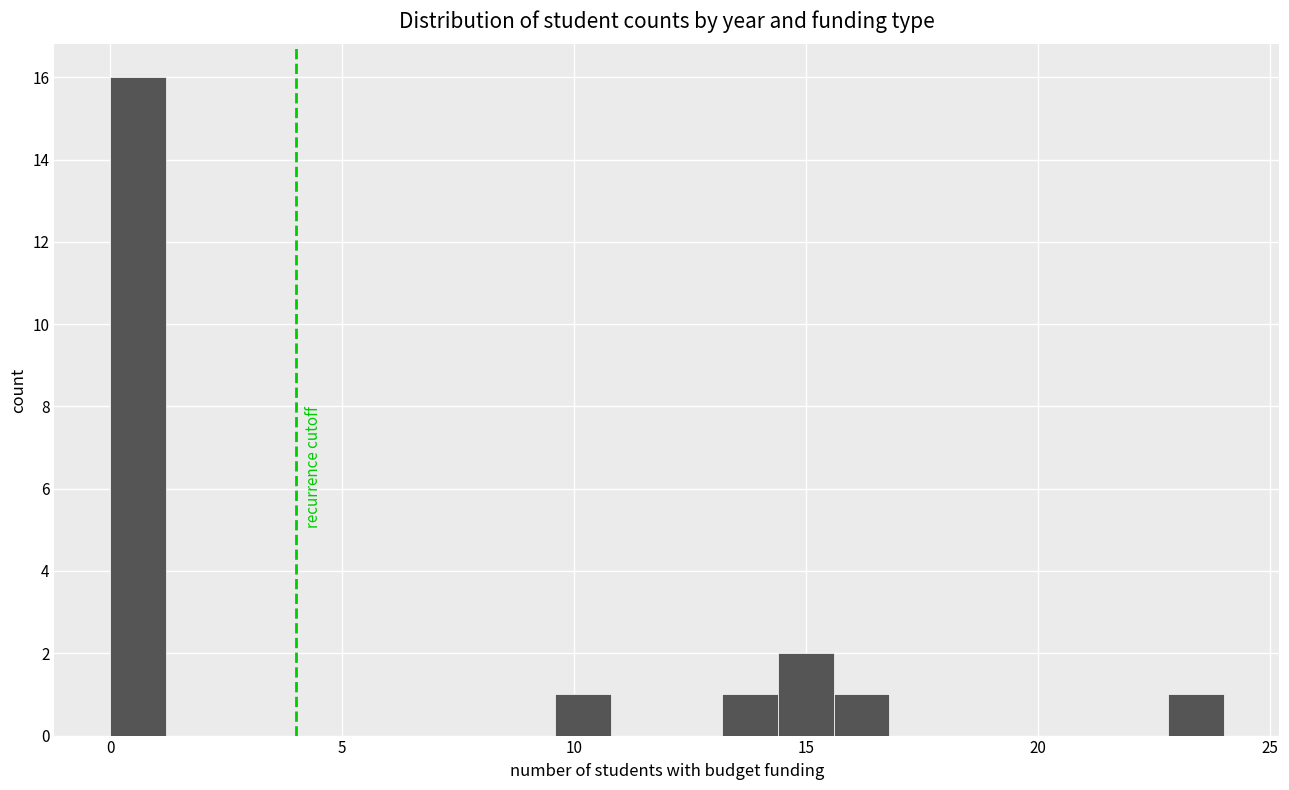

Around what value on the x-axis is the tallest bar? Give the approximate position of its centre, as read against the axis.

0.5